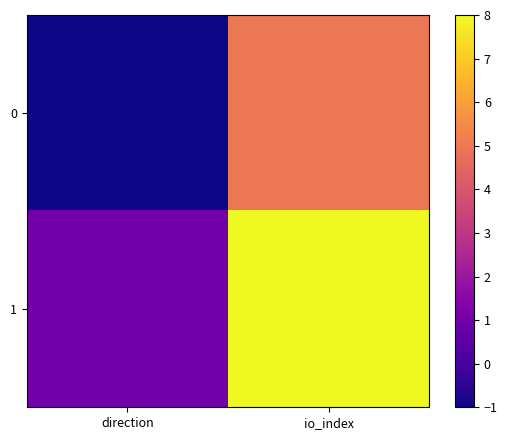

List the series in order of their overall mean, lowest first.

0, 1